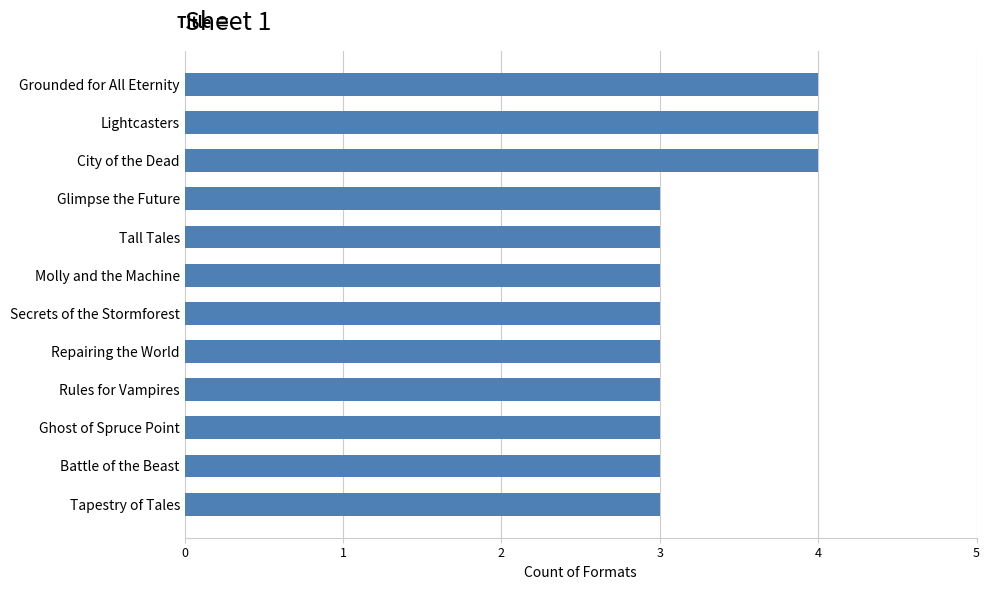

What is the change in value from Glimpse the Future to City of the Dead?

+1